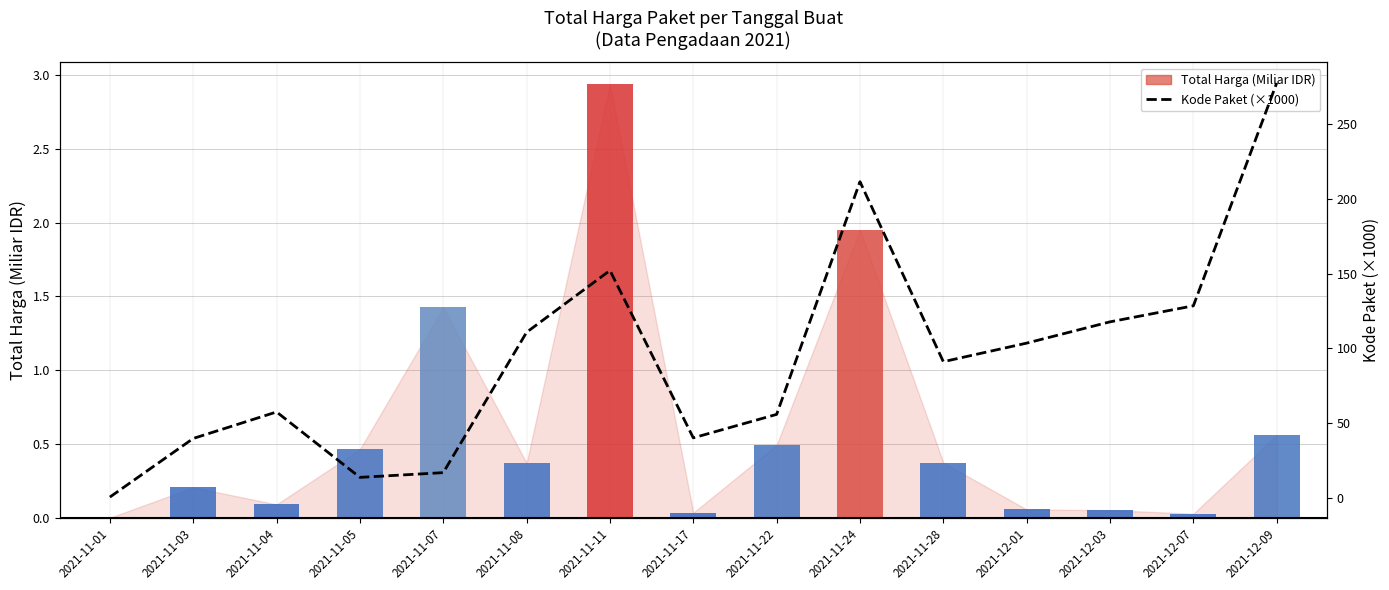

Reading left to right, what are all the values shown in this chart?

Total Harga: 2021-11-01=0.0	2021-11-03=0.2	2021-11-04=0.1	2021-11-05=0.5	2021-11-07=1.4	2021-11-08=0.4	2021-11-11=2.9	2021-11-17=0.0	2021-11-22=0.5	2021-11-24=2.0	2021-11-28=0.4	2021-12-01=0.1	2021-12-03=0.1	2021-12-07=0.0	2021-12-09=0.6
Kode Paket (×1000): 2021-11-01=0.5	2021-11-03=39.7	2021-11-04=57.4	2021-11-05=13.7	2021-11-07=16.8	2021-11-08=110.8	2021-11-11=152.2	2021-11-17=40.1	2021-11-22=55.8	2021-11-24=211.6	2021-11-28=91.1	2021-12-01=103.5	2021-12-03=117.8	2021-12-07=128.5	2021-12-09=277.7